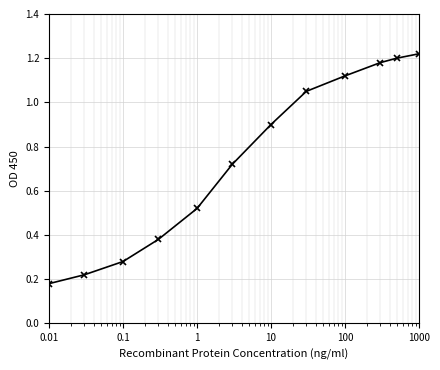

What is the difference between the maximum and minimum values?

1.0